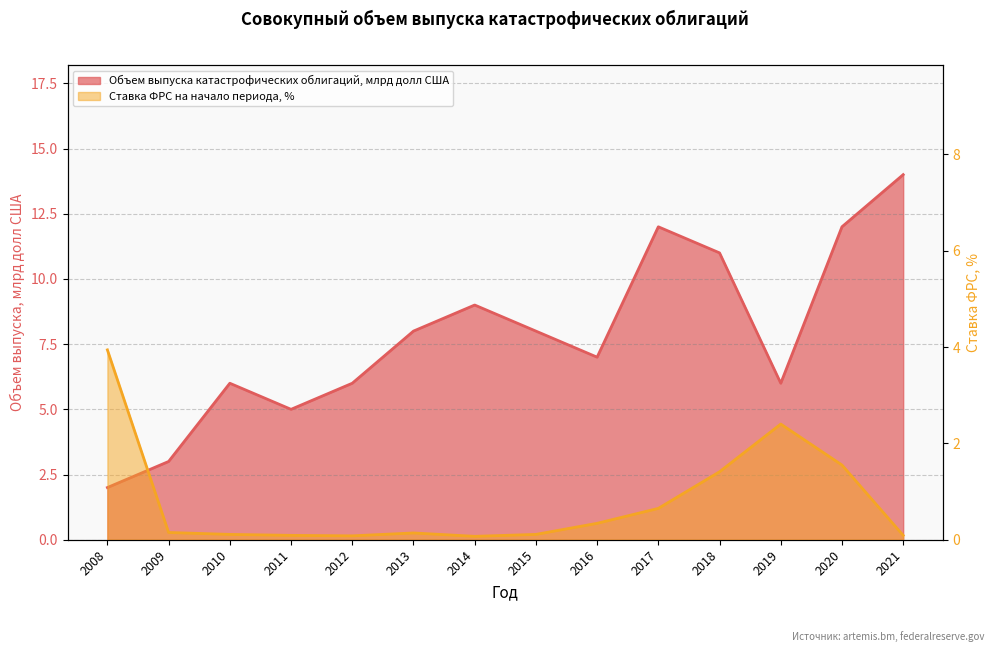

How many data points in Объем выпуска катастрофических облигаций, млрд долл США are above 8?

5